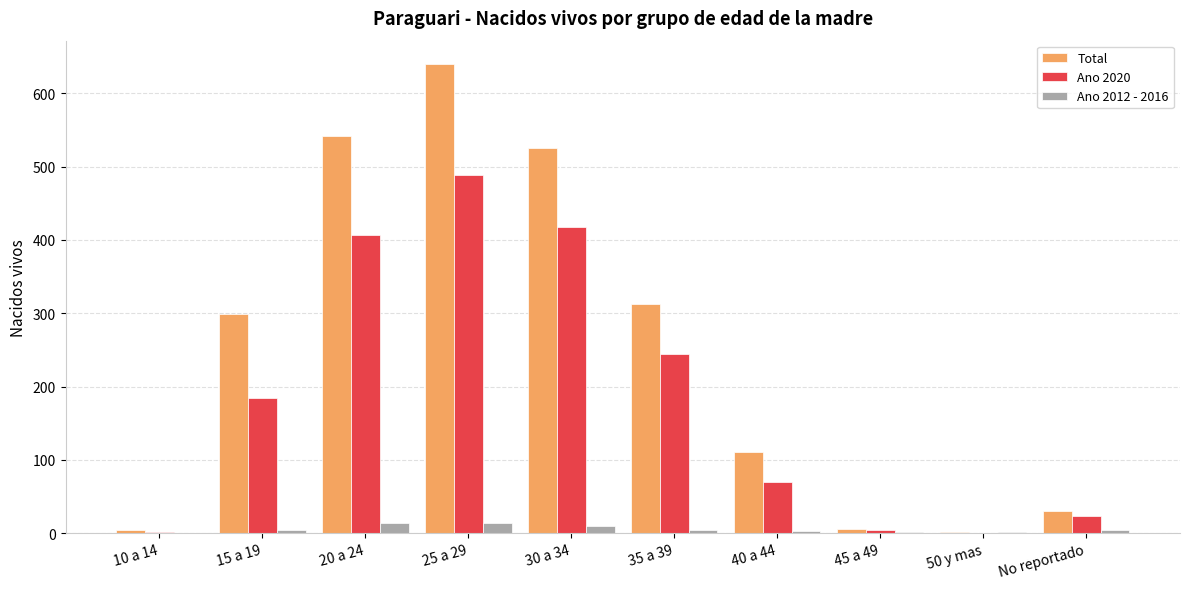

What are all the series names shown in the legend?

Total, Ano 2020, Ano 2012 - 2016